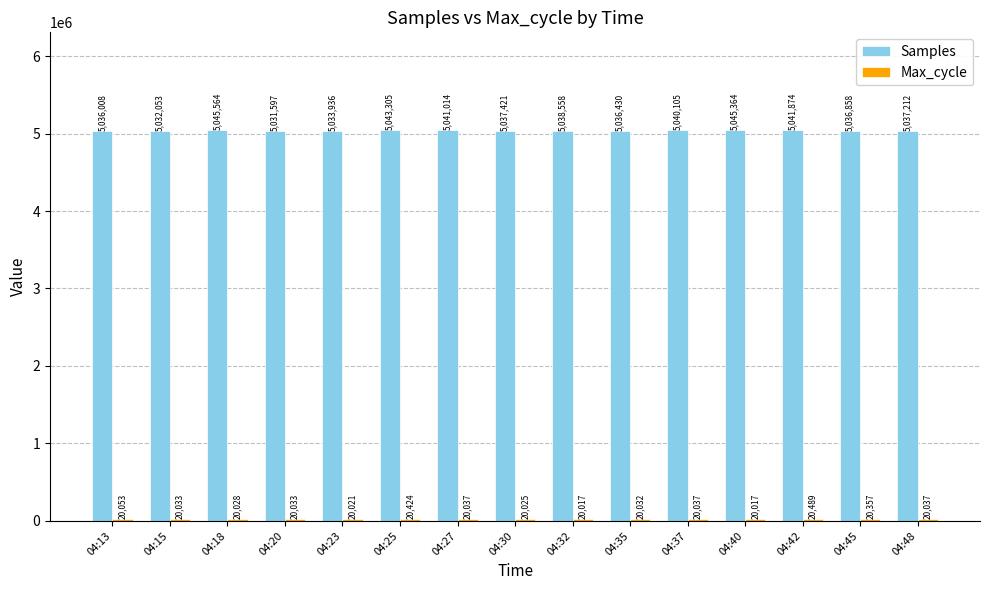

What is the maximum value shown in the chart?

5045564